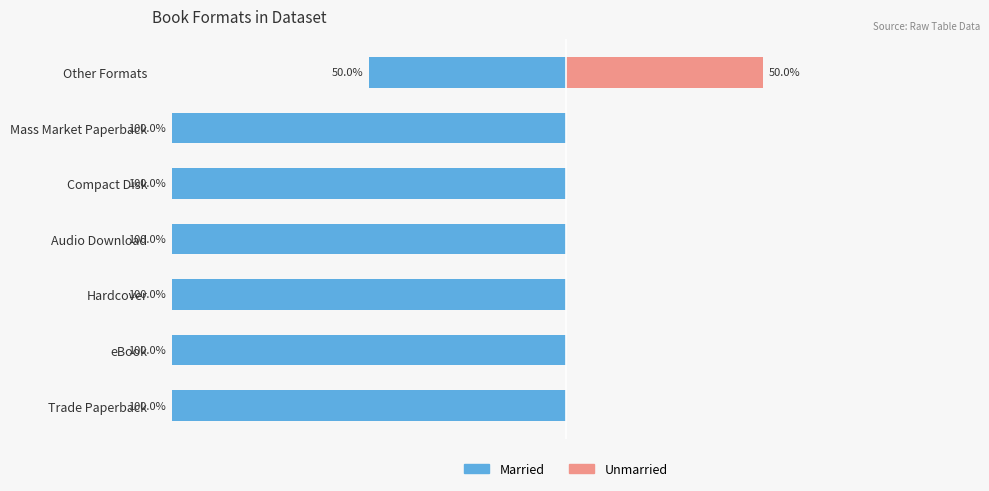

What is the value of the Married bar at the 3rd from the left?

-100